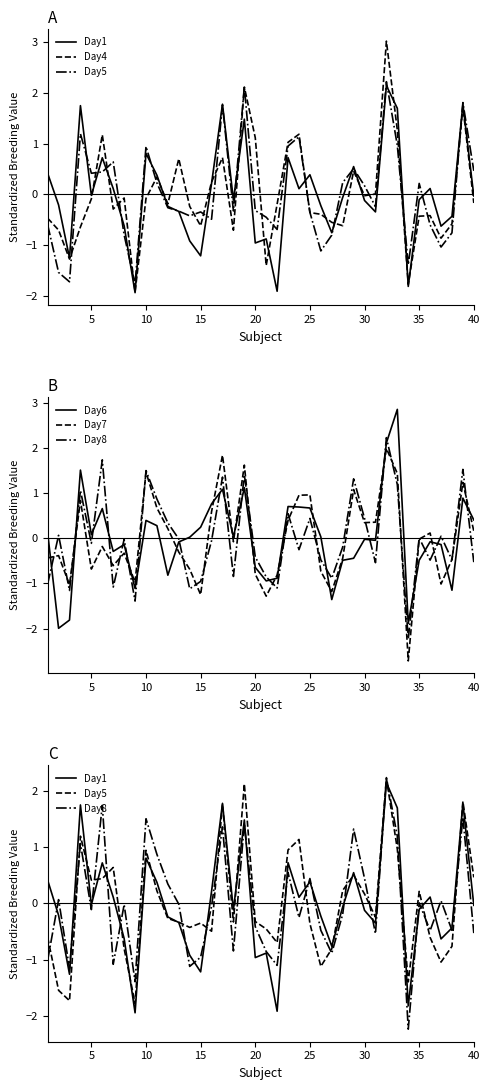

True or false: Day4 and Day1 cross at least once.

True